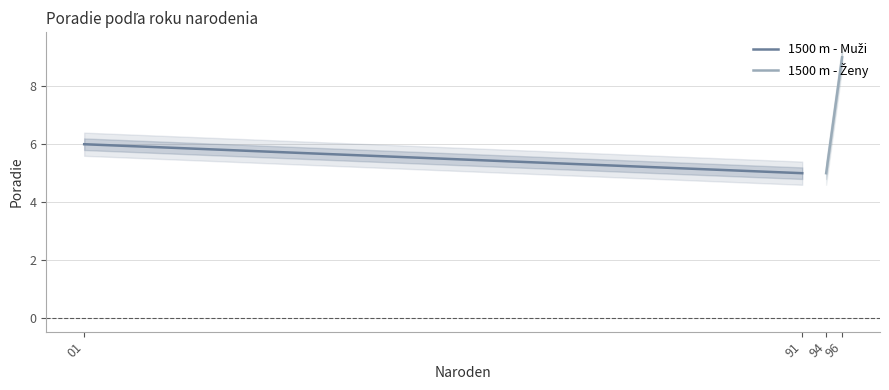

Which has a higher value, 91 or 01?

01